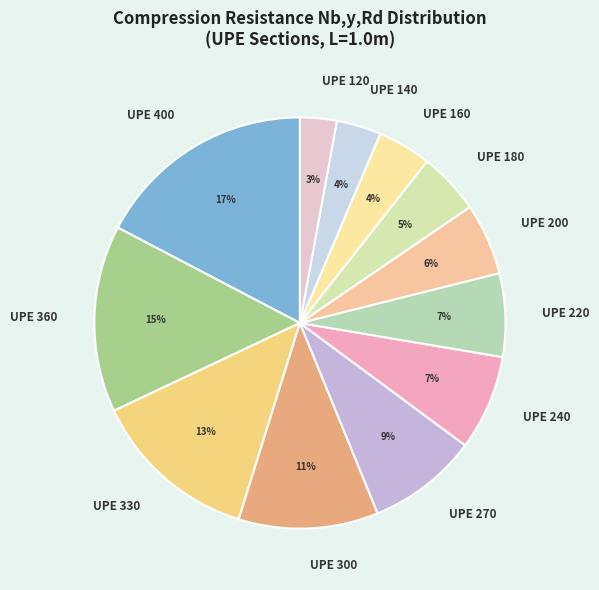

Is it true that UPE 360 is 7% of the pie?

False